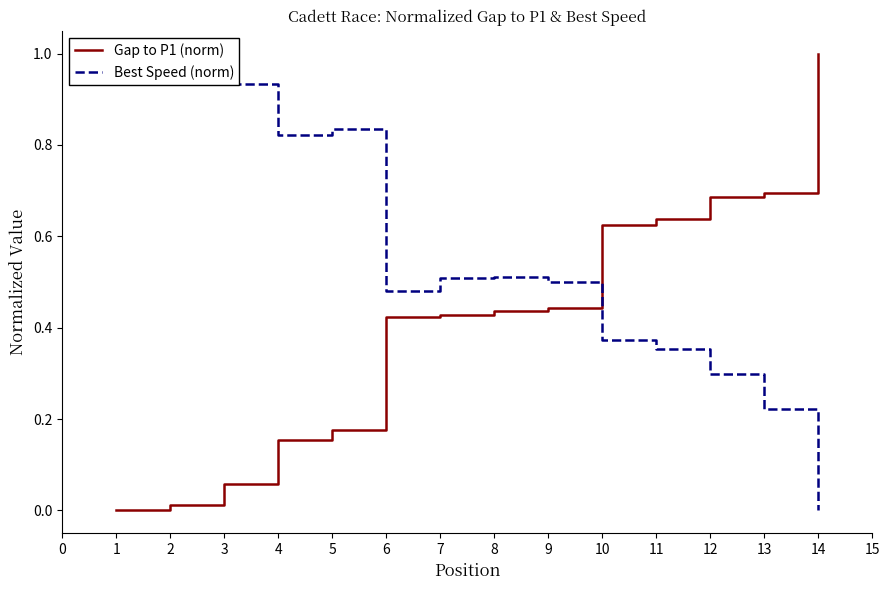

What is the maximum value shown in the chart?

1.0